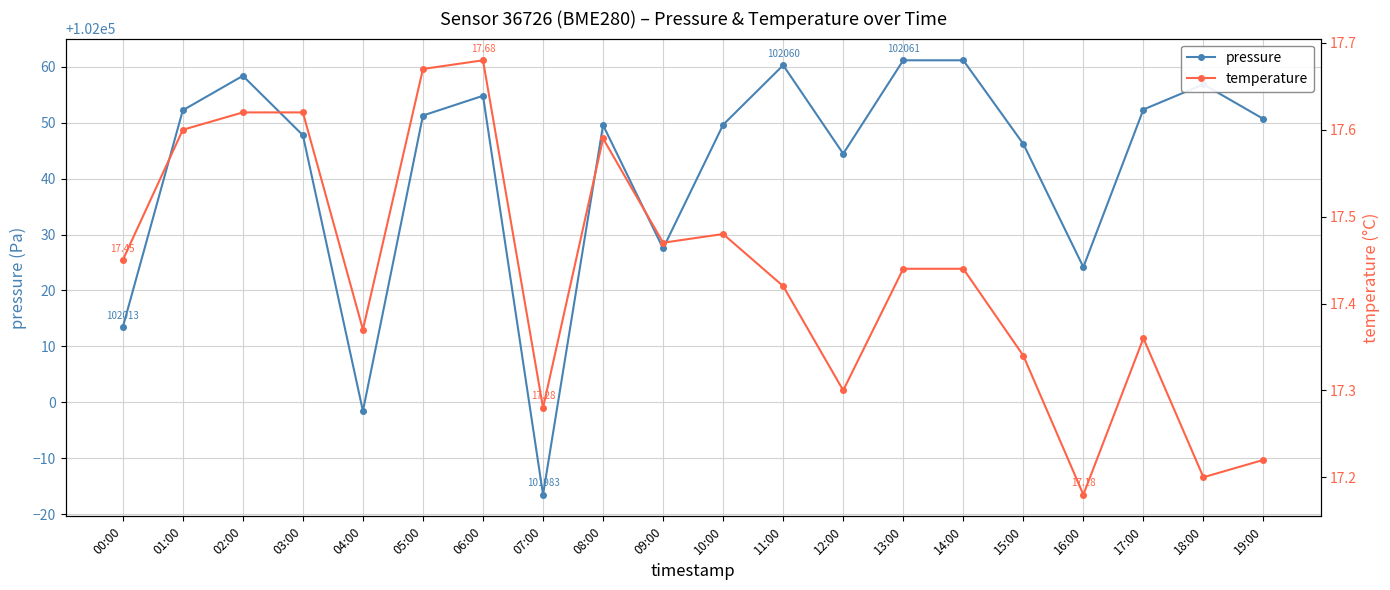

True or false: temperature and pressure cross at least once.

False